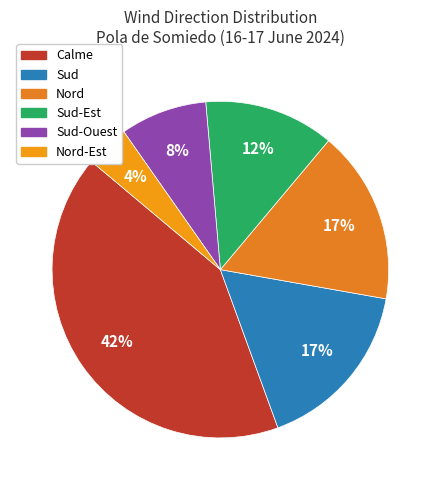

The Calme slice represents 42% of the pie. True or false?

True